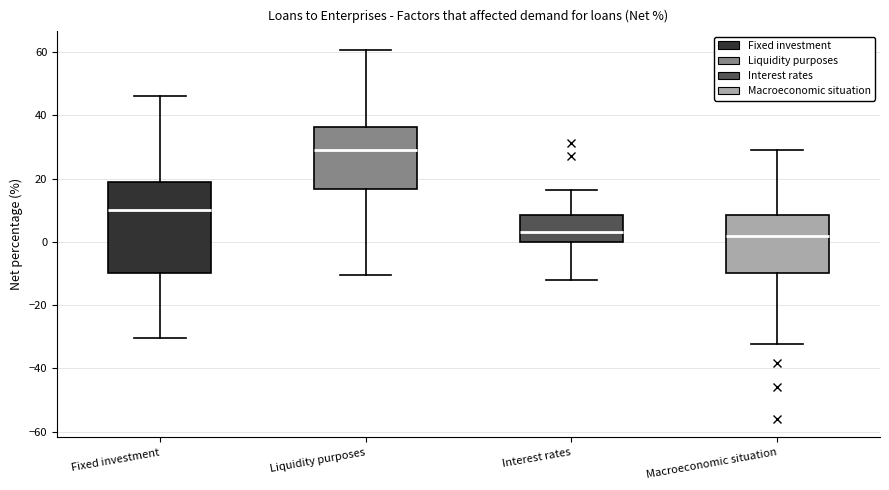

Reading left to right, transcribe this box plot: for each box, give where its median line is, the range the box spans, and where its two whiskers end, as read against the y-axis. The values are not printed on the chart, so give them approximately, as read against the axis.

Fixed investment: median 10, box -10 to 20, whiskers -30 to 46
Liquidity purposes: median 30, box 16 to 36, whiskers -10 to 60
Interest rates: median 4, box 0 to 8, whiskers -12 to 16
Macroeconomic situation: median 2, box -10 to 8, whiskers -32 to 30